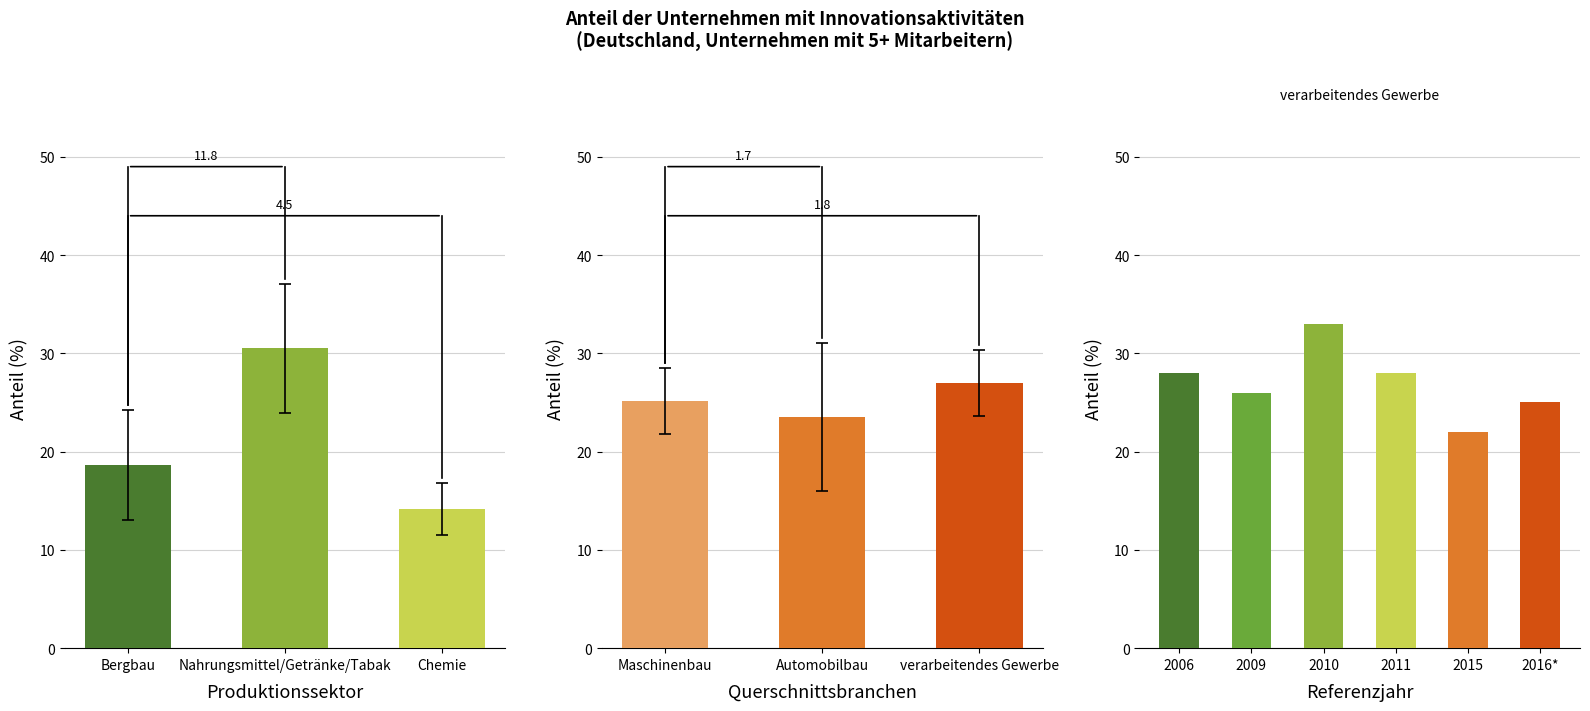

True or false: the data shows 28 at 2011.

True